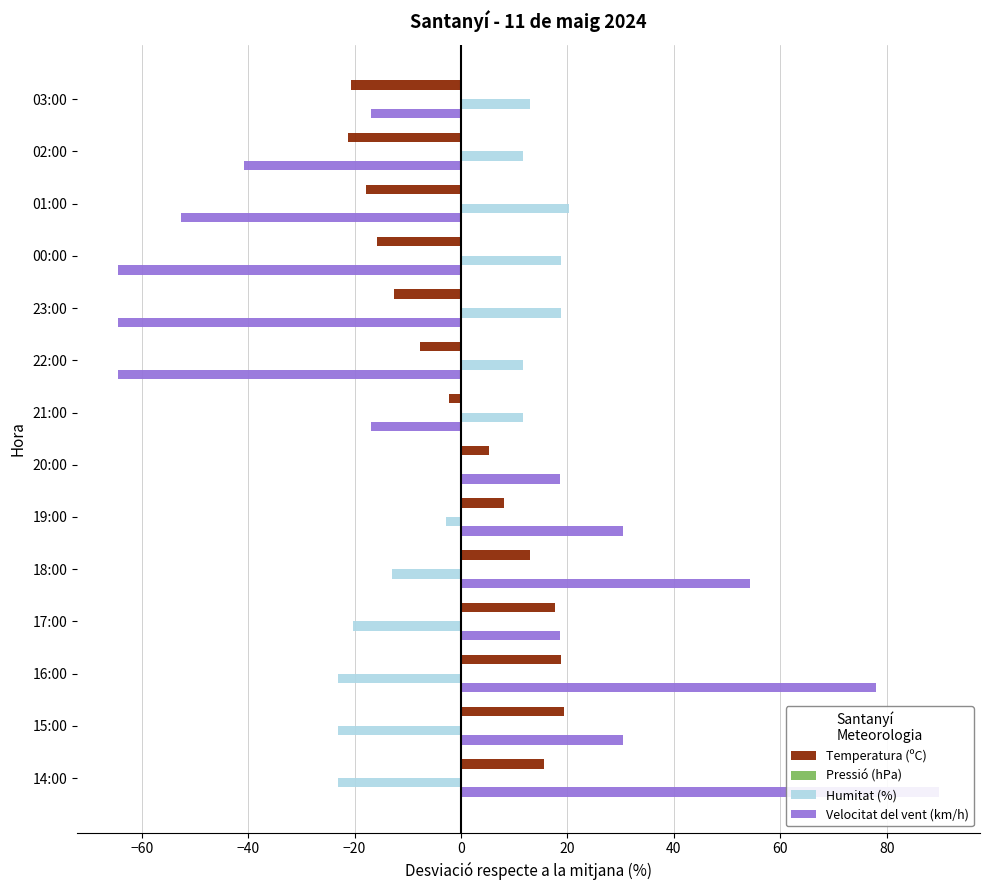

Which series has the largest total across all categories?

Temperatura (ºC)